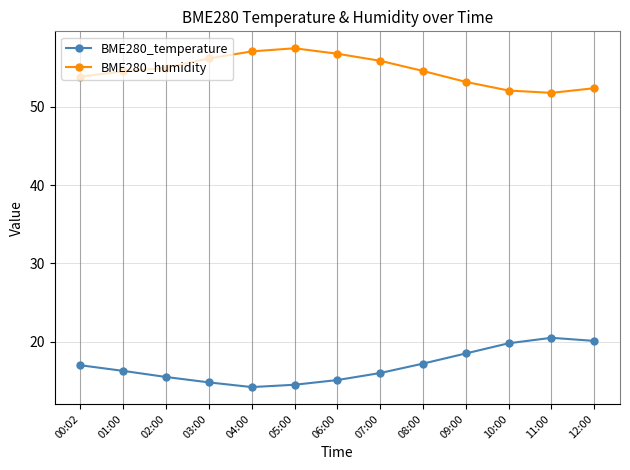

What position from the left is 06:00?

7